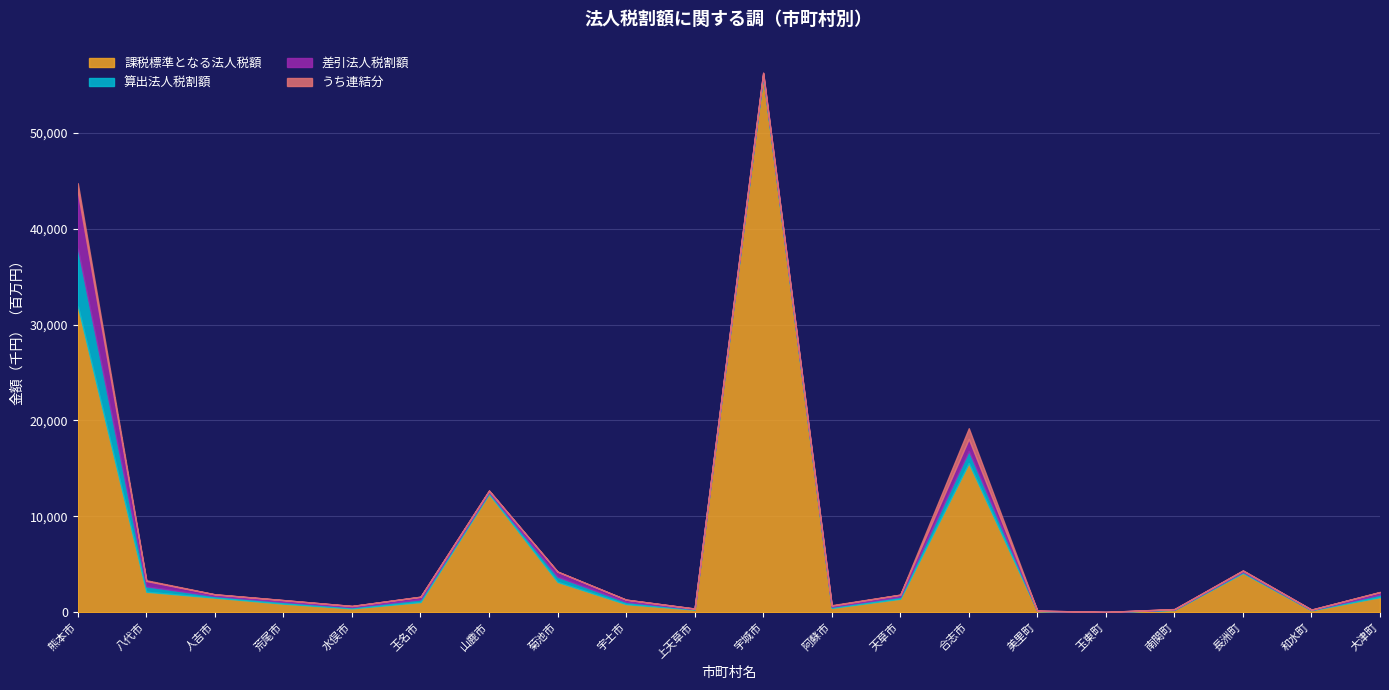

List the series in order of their peak value, highest first.

課税標準となる法人税額, 算出法人税割額, 差引法人税割額, うち連結分